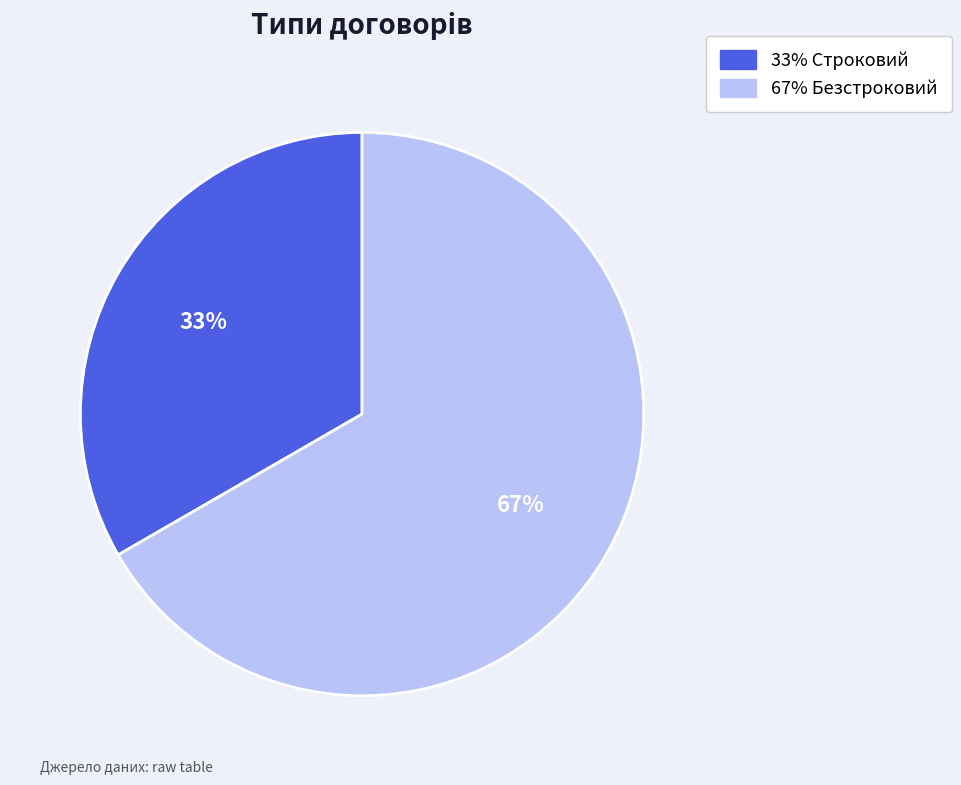

To the nearest percent, what is the average slice percentage?

50%